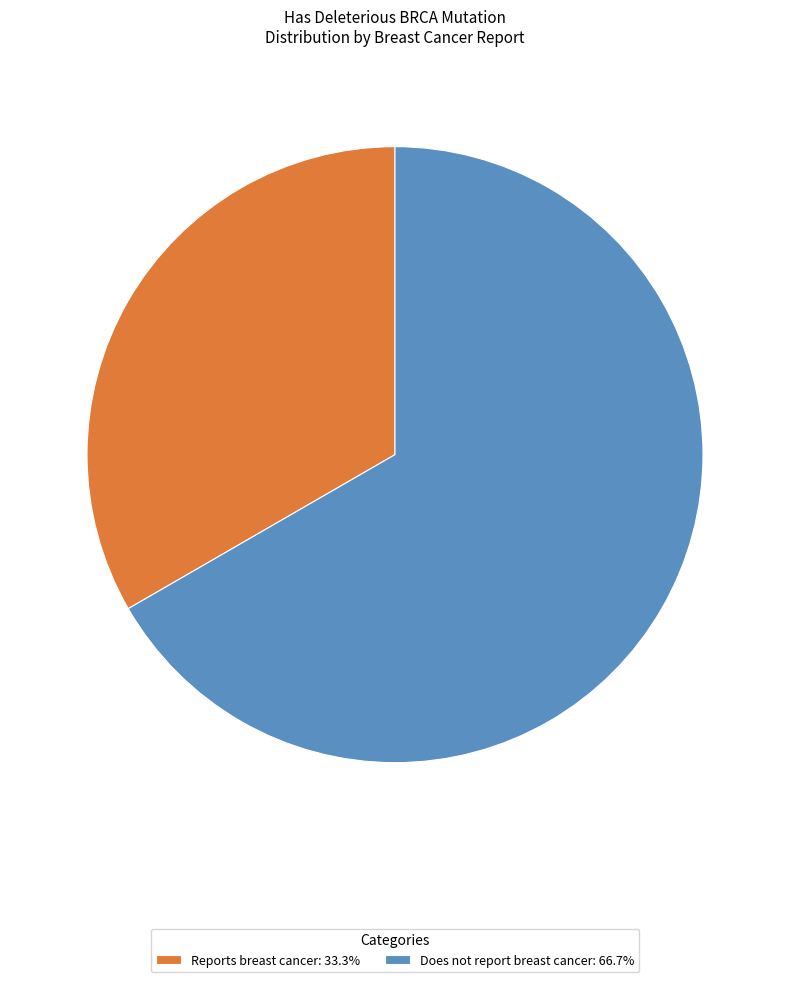

Does any single category account for the majority?

Yes